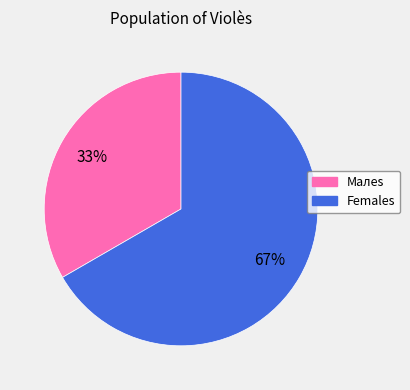

Is there a majority slice in this chart?

Yes